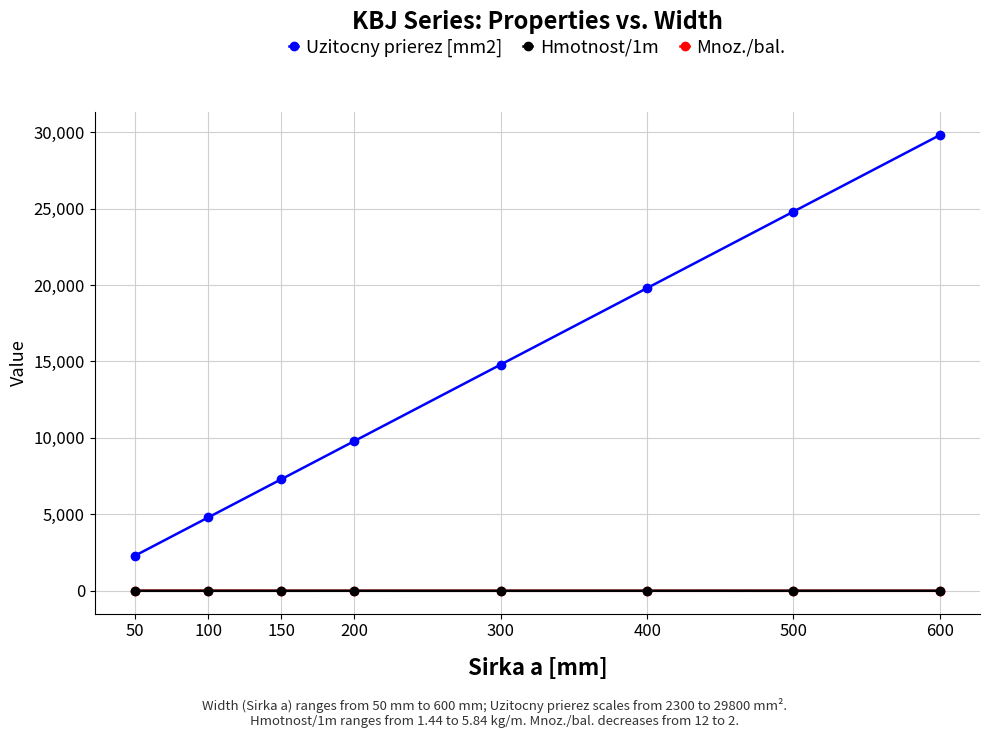

Where does the Mnoz./bal. series first go above 6?

50